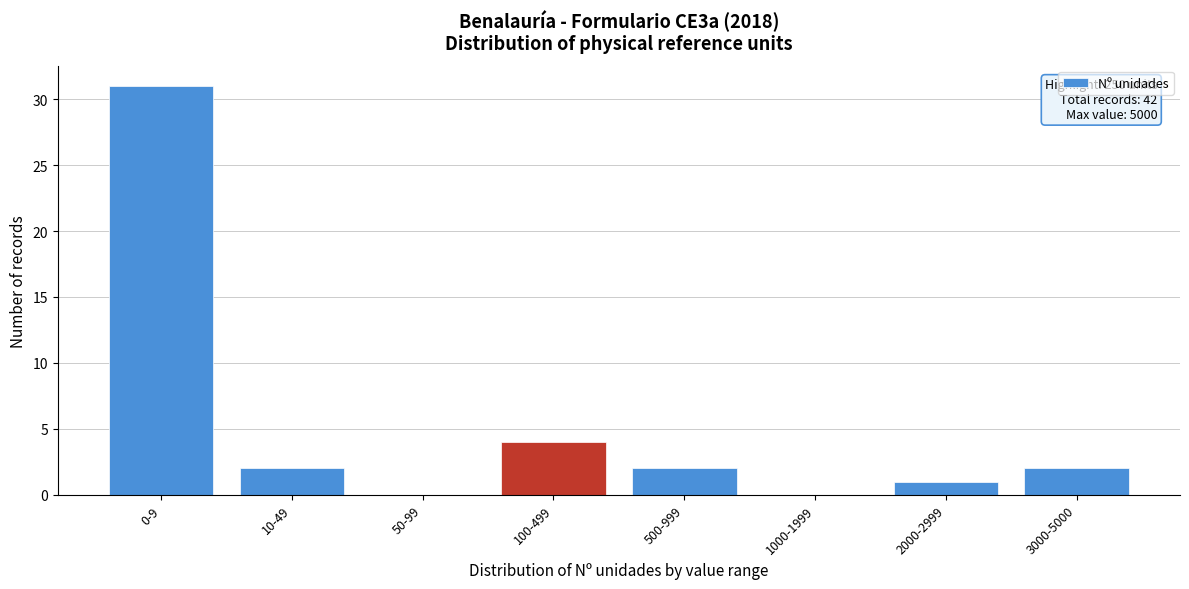

Reading left to right, list all the values displayed in this chart.

0-9=31	10-49=2	50-99=0	100-499=4	500-999=2	1000-1999=0	2000-2999=1	3000-5000=2